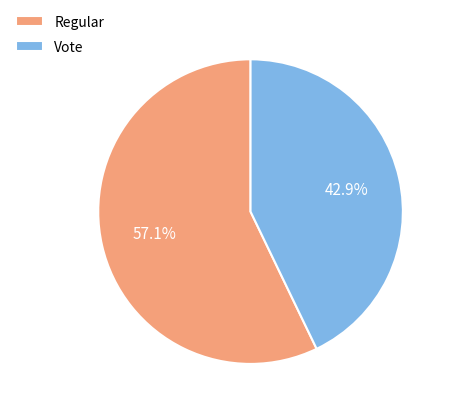

How many segments does this pie chart have?

2